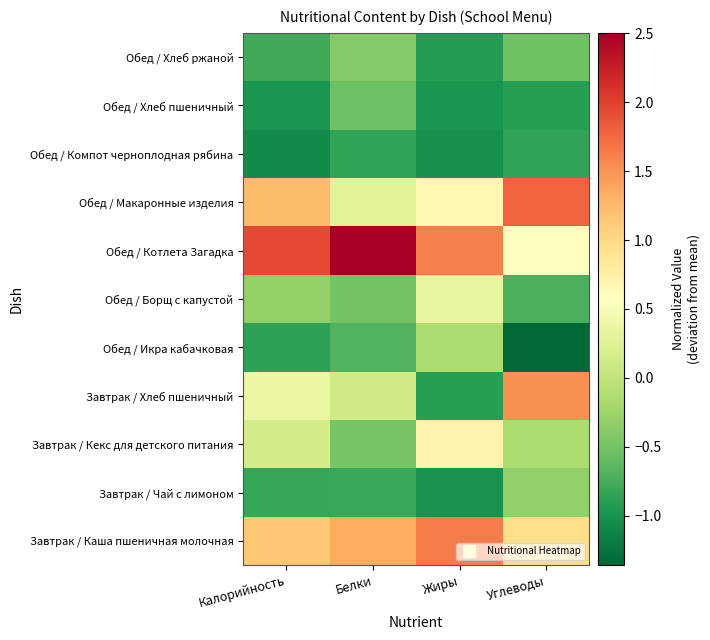

List the series in order of their peak value, lowest first.

Обед / Компот черноплодная рябина, Обед / Хлеб пшеничный, Обед / Хлеб ржаной, Завтрак / Чай с лимоном, Обед / Икра кабачковая, Обед / Борщ с капустой, Завтрак / Кекс для детского питания, Завтрак / Хлеб пшеничный, Завтрак / Каша пшеничная молочная, Обед / Макаронные изделия, Обед / Котлета Загадка